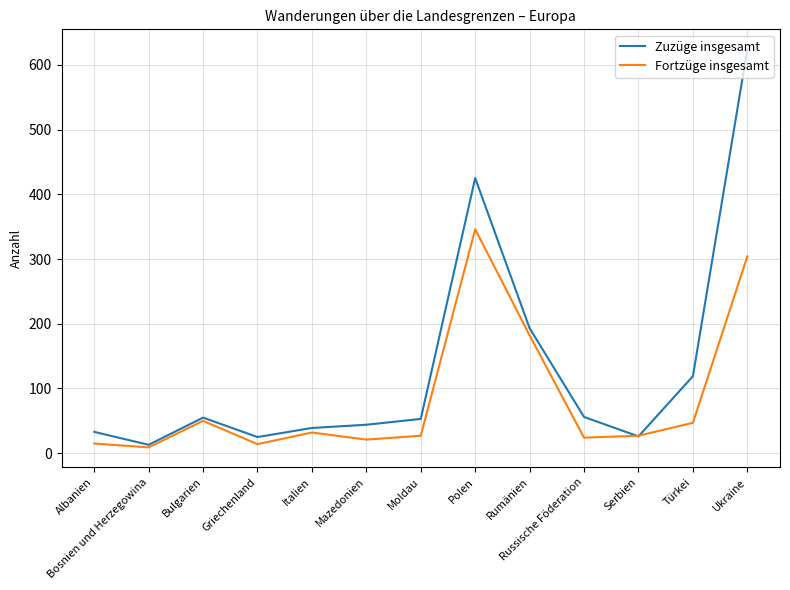

After their last crossing, which series has the higher values: Zuzüge insgesamt or Fortzüge insgesamt?

Zuzüge insgesamt